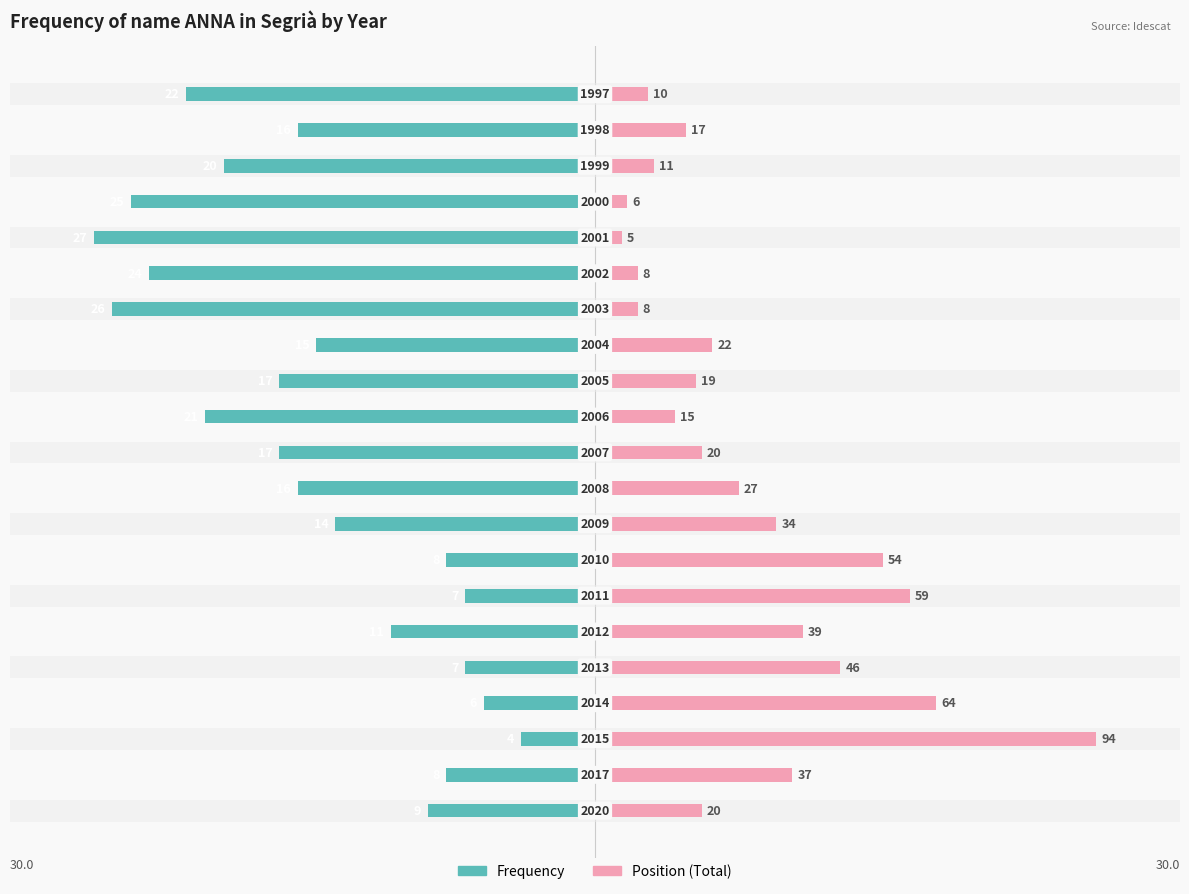

Between −10 and 20, which series saw the biggest shift?

Position (Total)